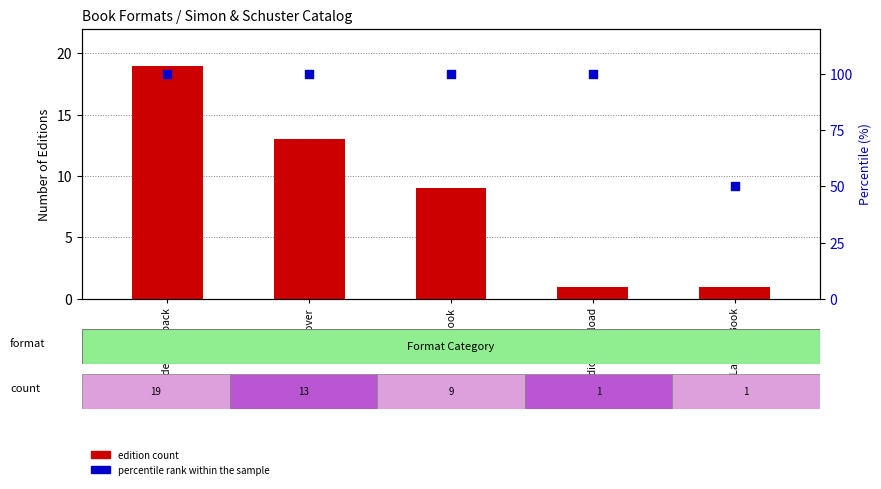

Which series contains the highest Y value?

percentile rank within the sample